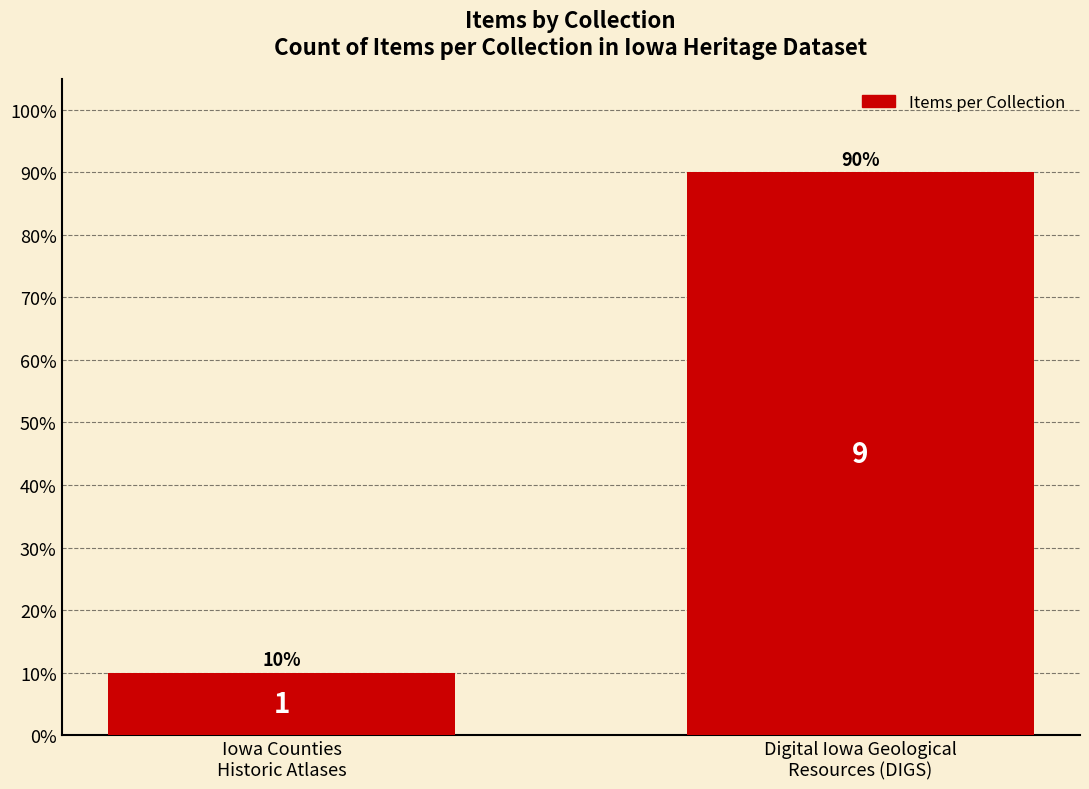

What is the value of the 2nd bar from the left?

90